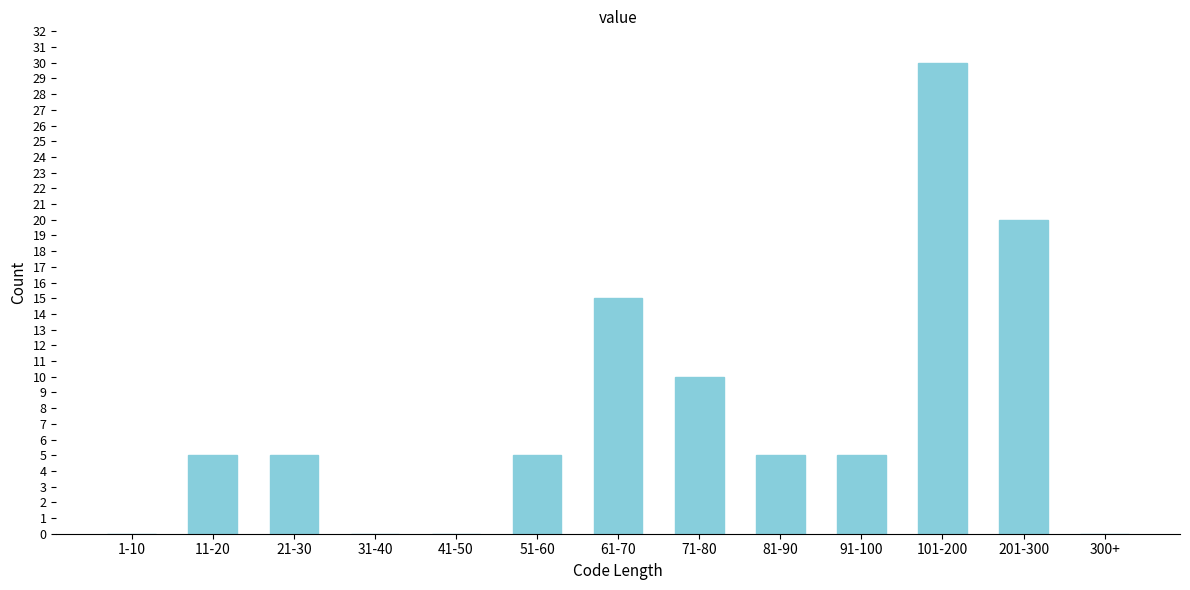

Reading right to left, extract all data points from this chart.

300+=0	201-300=20	101-200=30	91-100=5	81-90=5	71-80=10	61-70=15	51-60=5	41-50=0	31-40=0	21-30=5	11-20=5	1-10=0